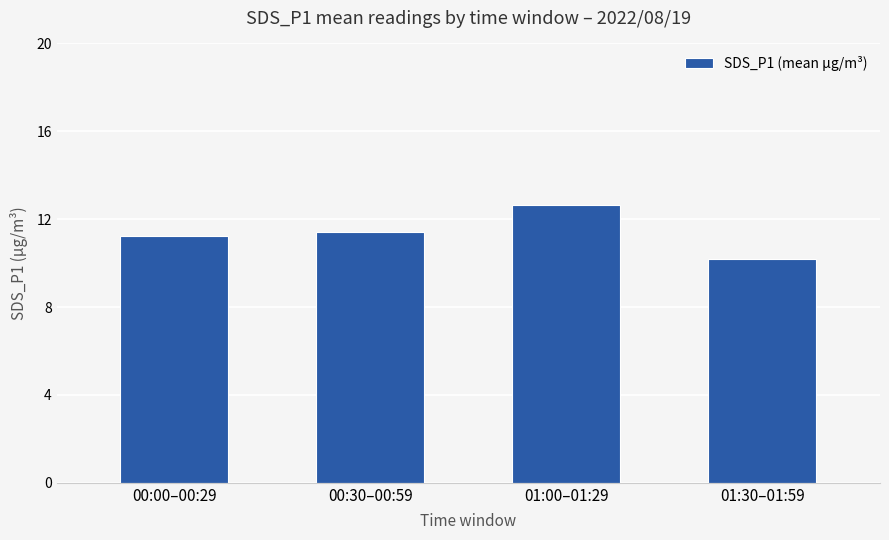

What is the ratio of the value at 00:00–00:29 to the value at 01:30–01:59?

1.1